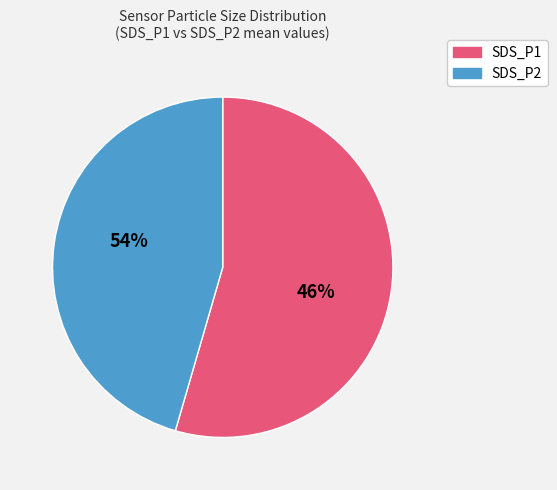

What portion of the pie excludes SDS_P2?

54.5%